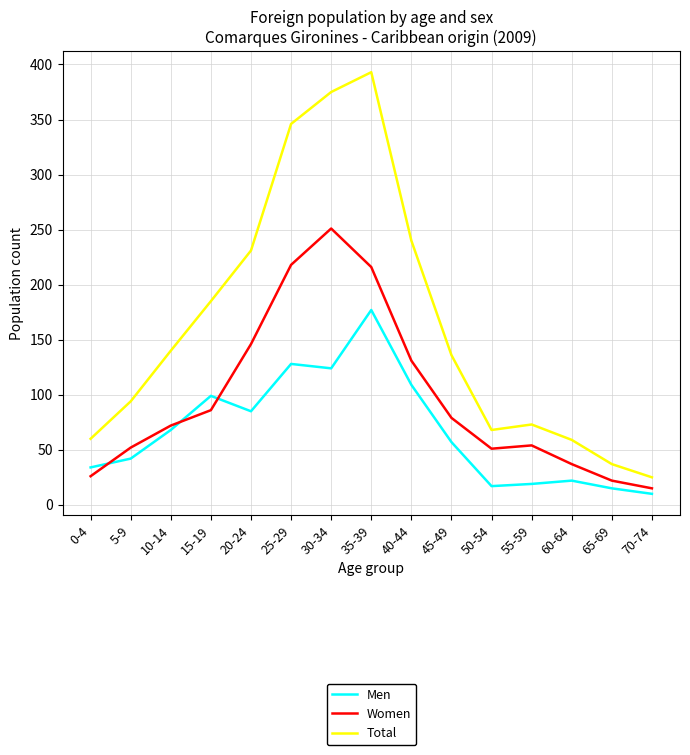

What is the maximum value for Women?

251